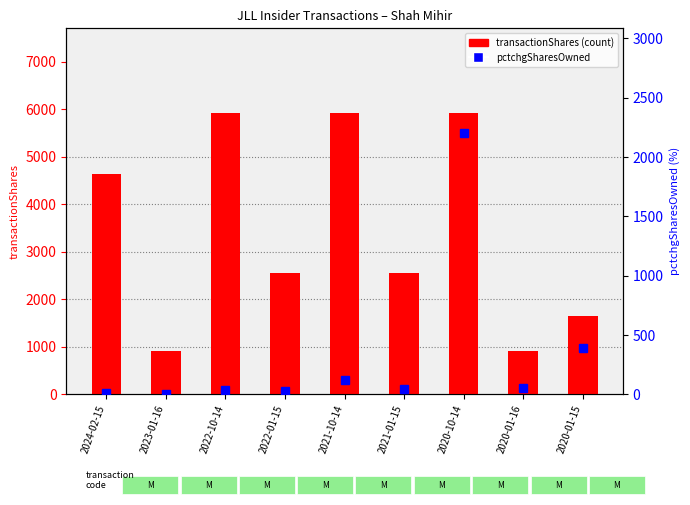

List the labels in order of transactionShares value, smallest first.

2023-01-16, 2020-01-16, 2020-01-15, 2022-01-15, 2021-01-15, 2024-02-15, 2022-10-14, 2021-10-14, 2020-10-14